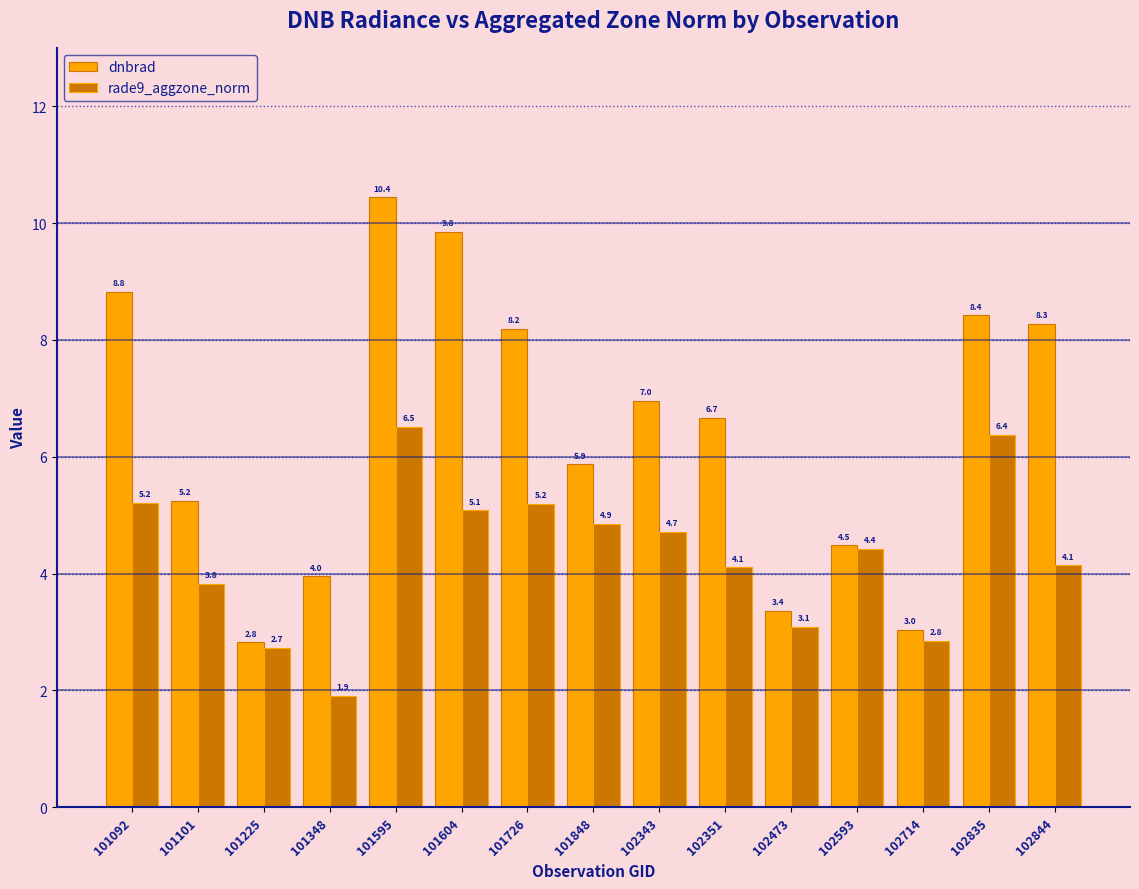

What is the value of the dnbrad bar at the 7th from the left?

8.2